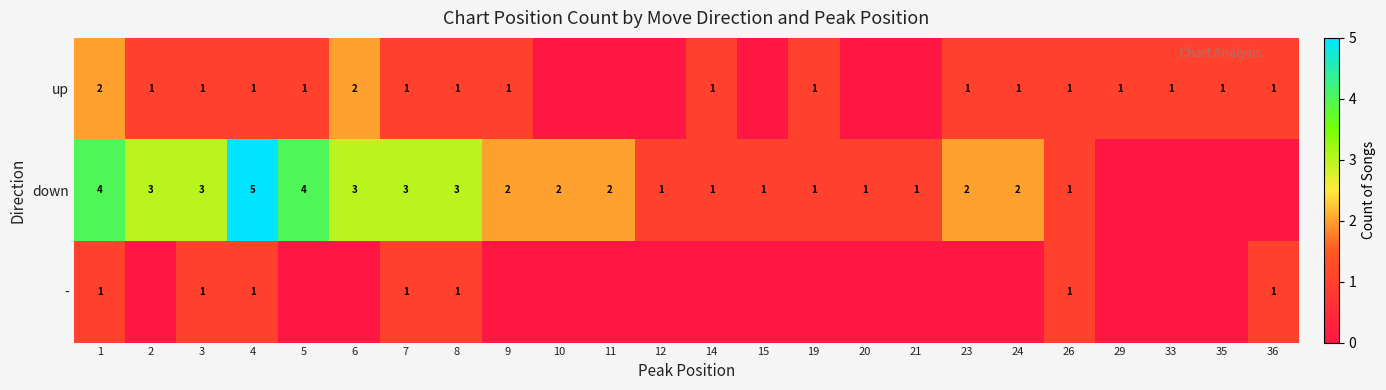

The down series shows 3 at 2. True or false?

True